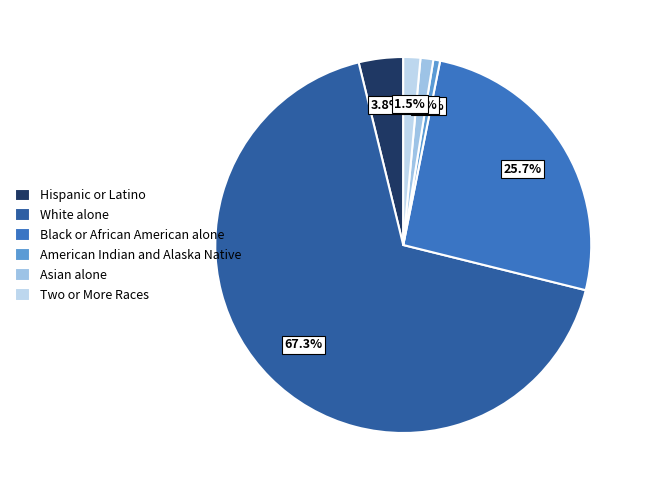

Which slice is the largest?

White alone